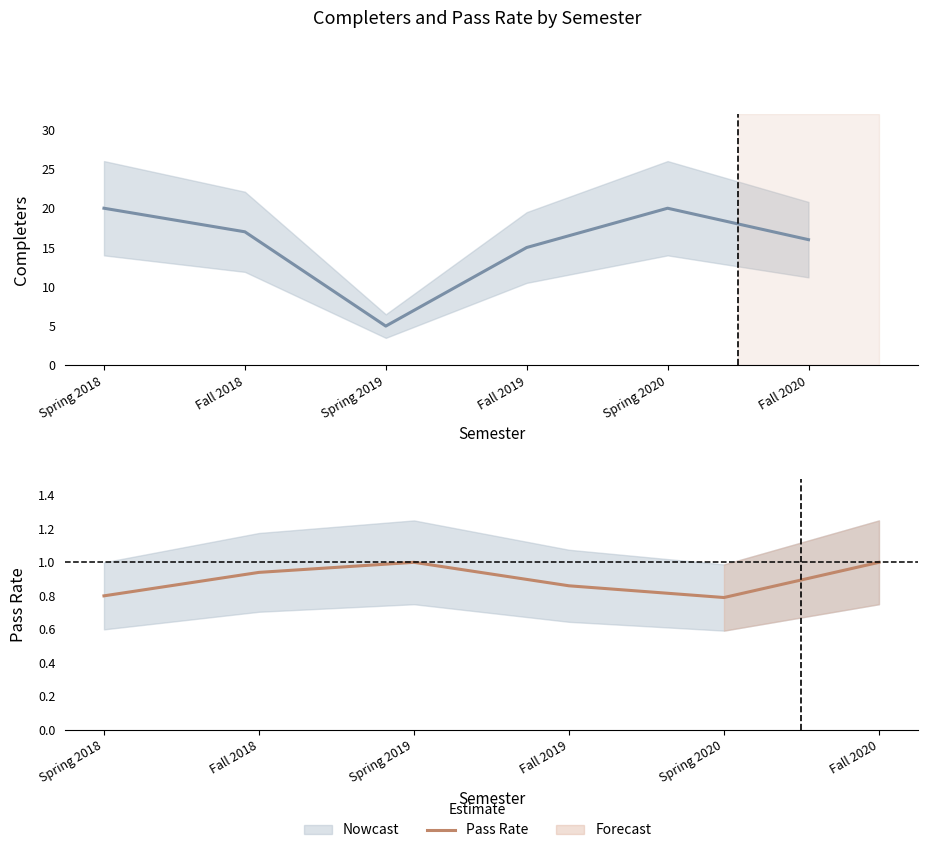

What is the total value across all series at Spring 2020?

20.8